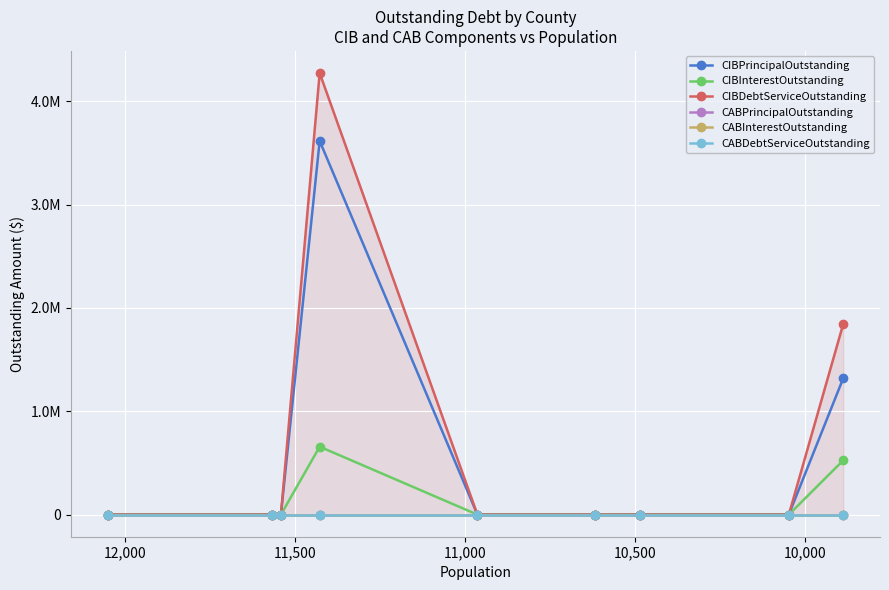

Which has a higher value, 12,000 or 11,000?

11,000